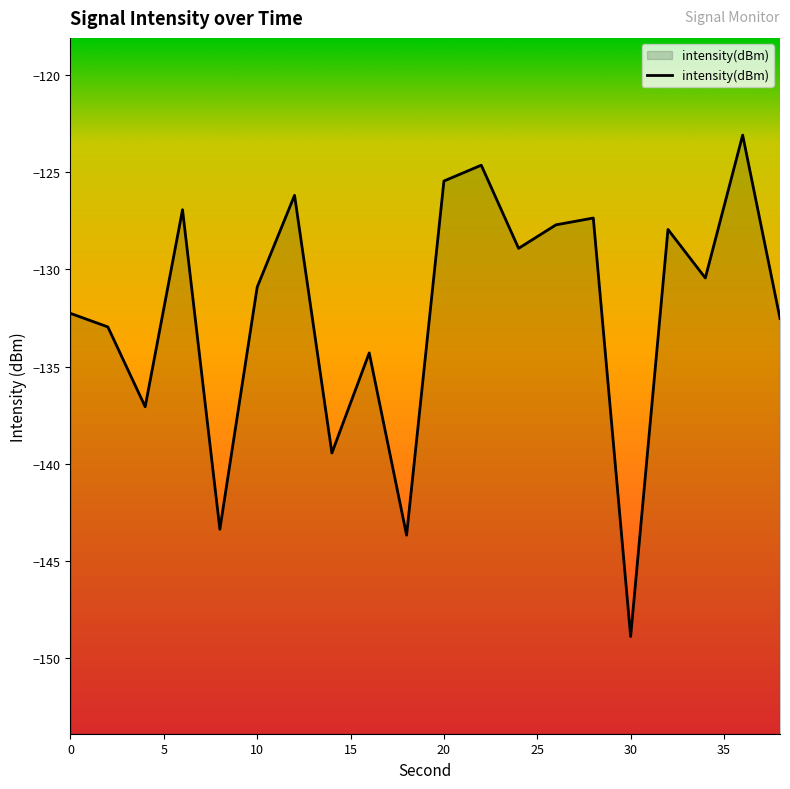

The value at 20 is -33.6. True or false?

False